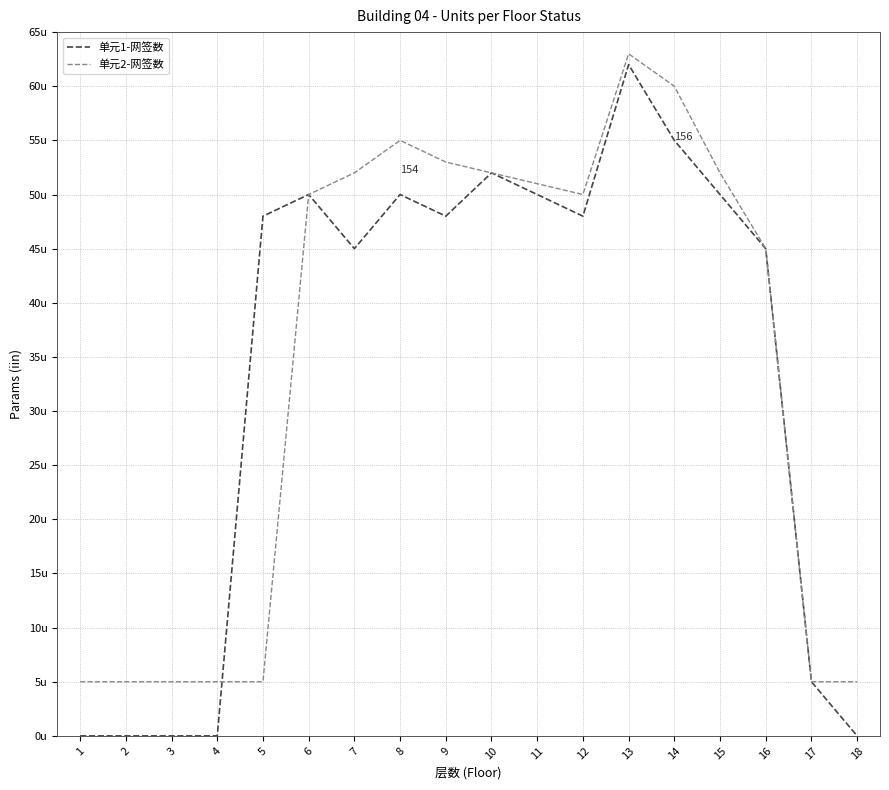

Does the chart display data point markers on the line(s)?

No